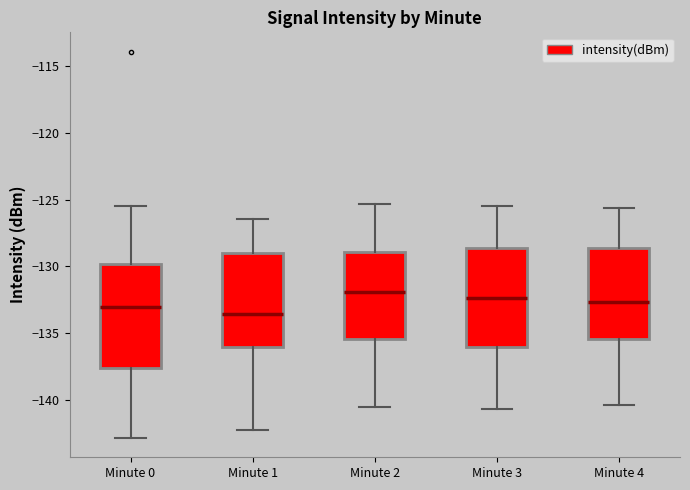

Where does the upper whisker of the box for Minute 2 end on the y-axis? The values are not printed on the chart, so give them approximately, as read against the axis.

-125.5